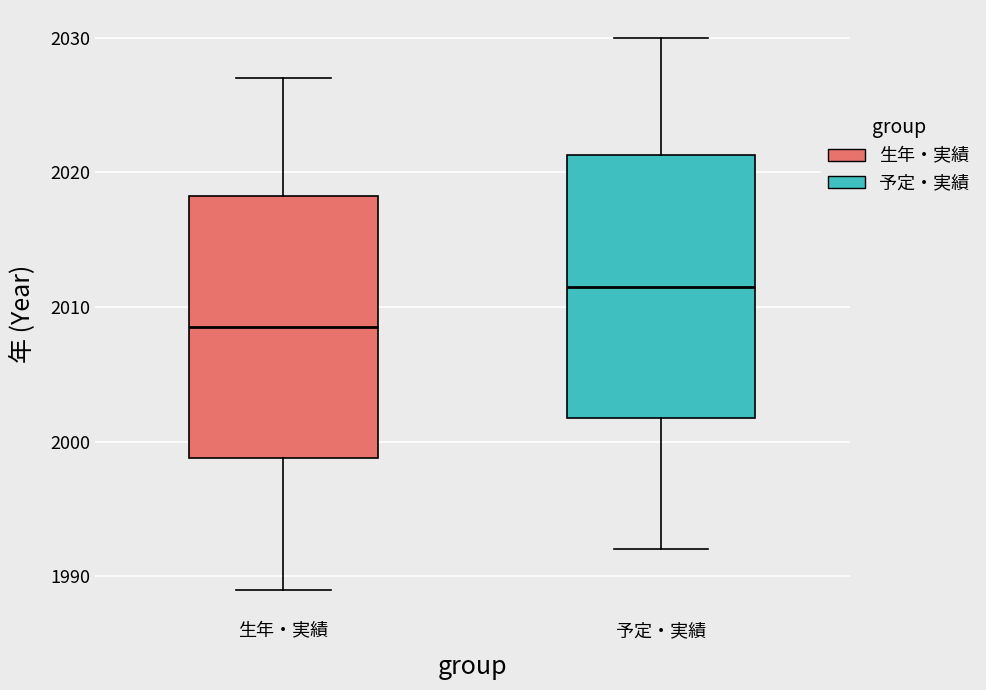

Reading left to right, transcribe this box plot: for each box, give where its median line is, the range the box spans, and where its two whiskers end, as read against the y-axis. The values are not printed on the chart, so give them approximately, as read against the axis.

生年・実績: median 2009, box 1999 to 2018, whiskers 1989 to 2027
予定・実績: median 2012, box 2002 to 2021, whiskers 1992 to 2030